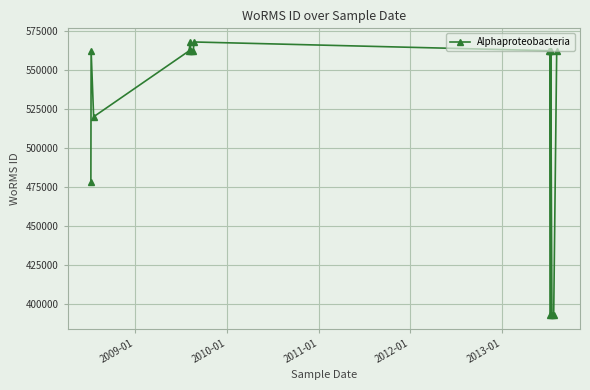

What is the maximum value shown in the chart?

567691.0